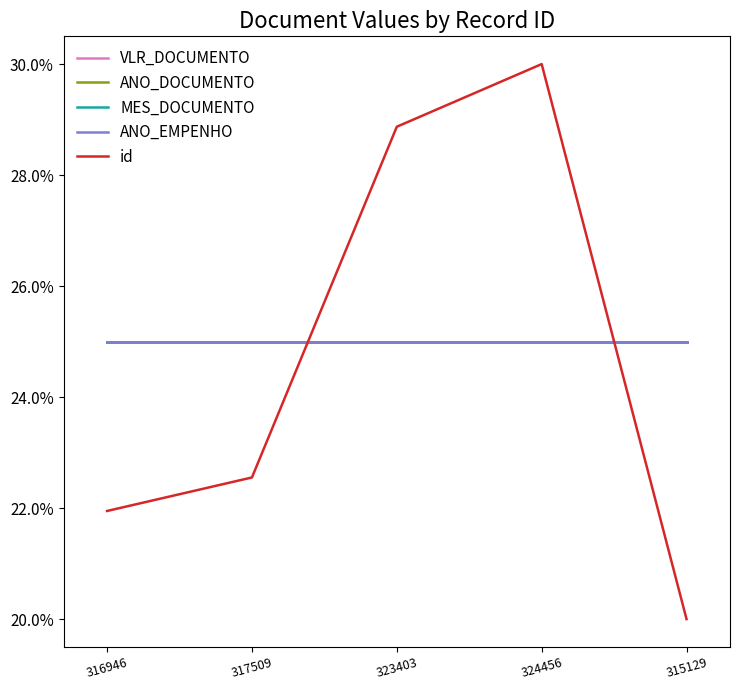

Does the chart have visible grid lines?

No